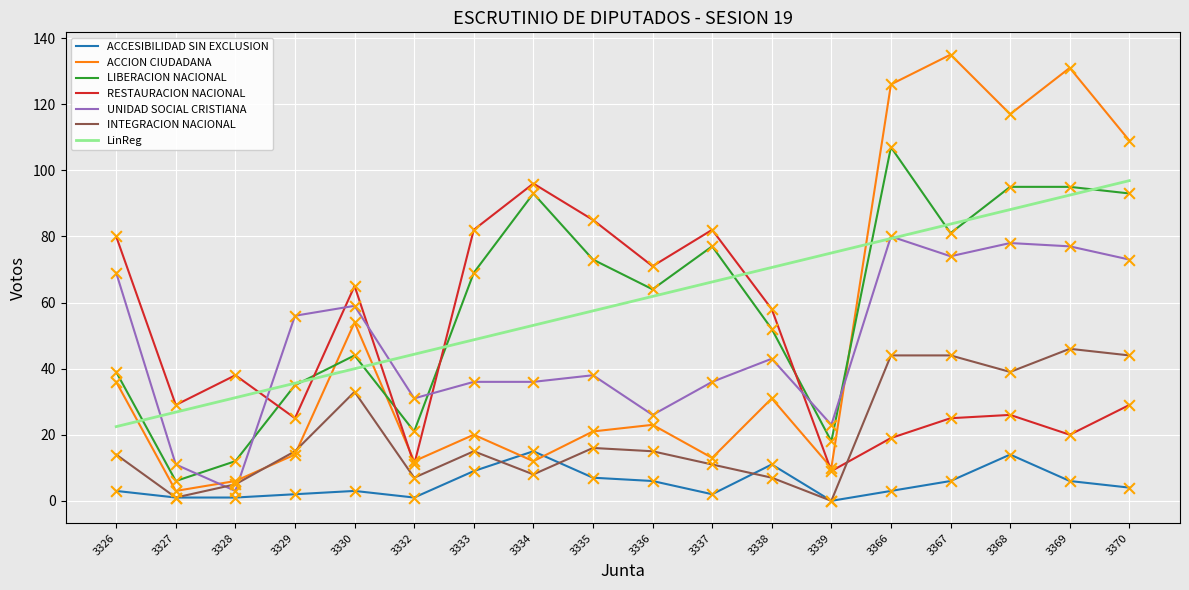

What are all the series names shown in the legend?

ACCESIBILIDAD SIN EXCLUSION, ACCION CIUDADANA, LIBERACION NACIONAL, RESTAURACION NACIONAL, UNIDAD SOCIAL CRISTIANA, INTEGRACION NACIONAL, LinReg